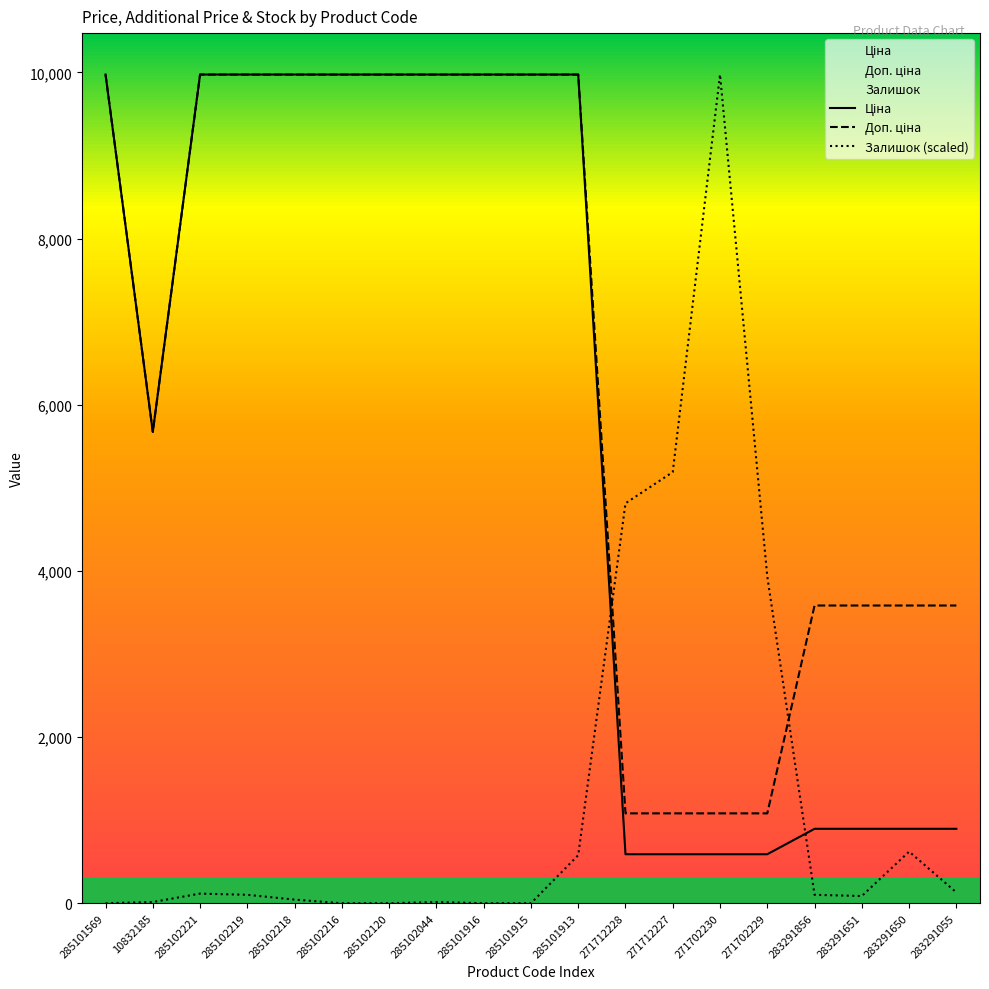

Which series ends up on top after the final intersection of Доп. ціна and Залишок (scaled)?

Доп. ціна